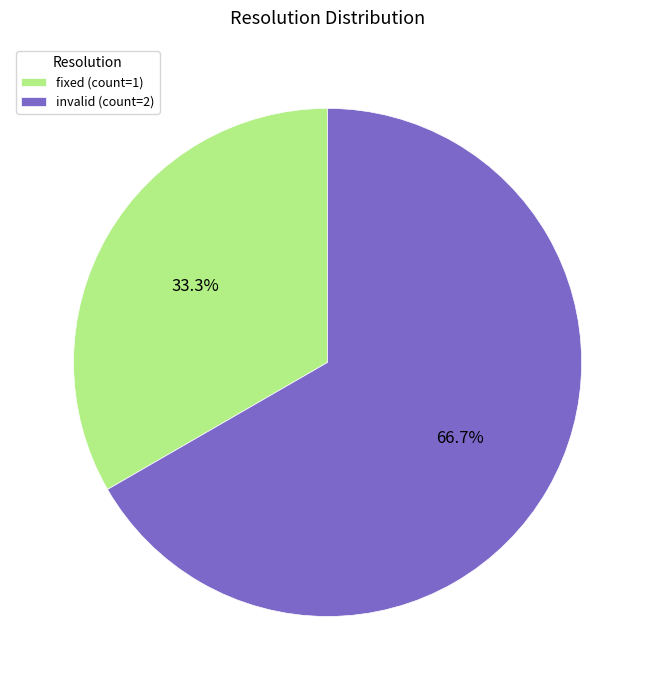

Count the number of slices in the pie.

2